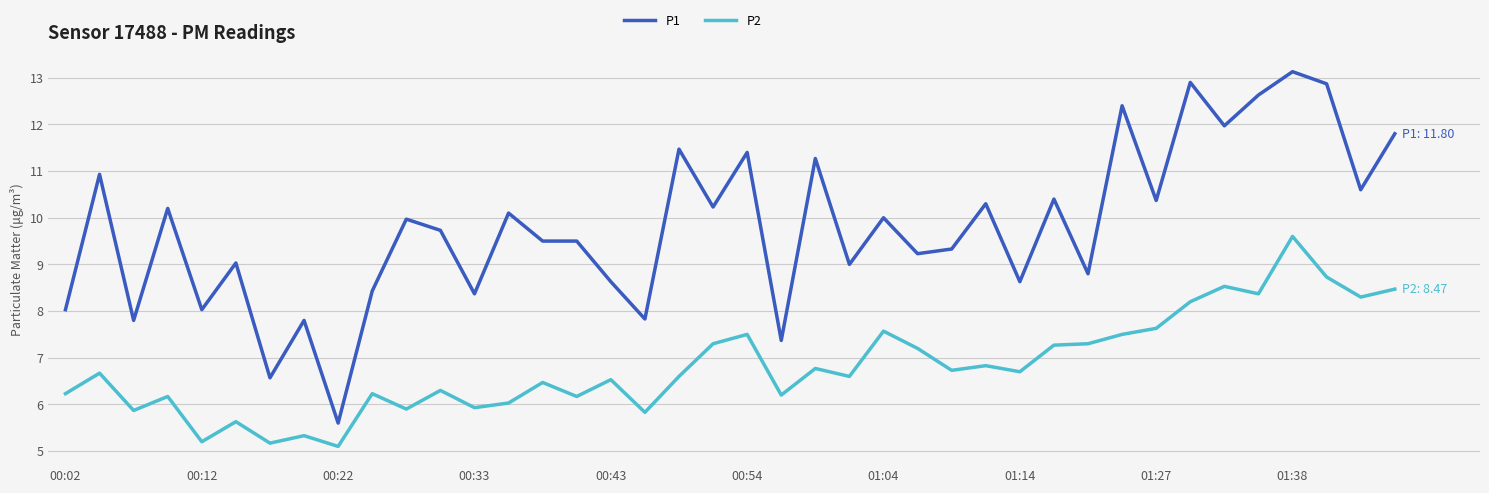

Which series has the widest spread of values?

P1